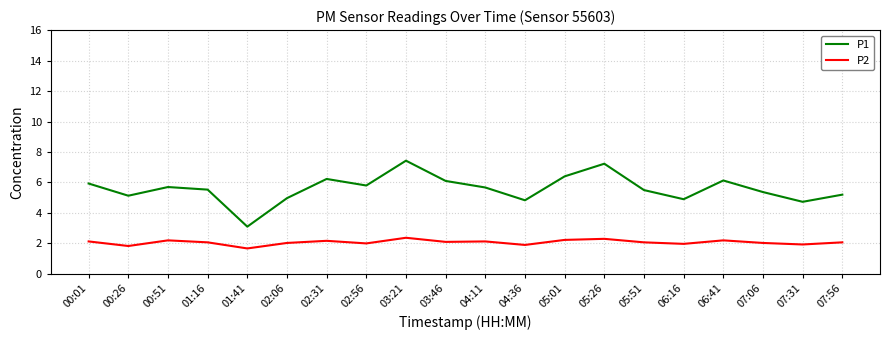

At which category is the sum across all series the highest?

03:21